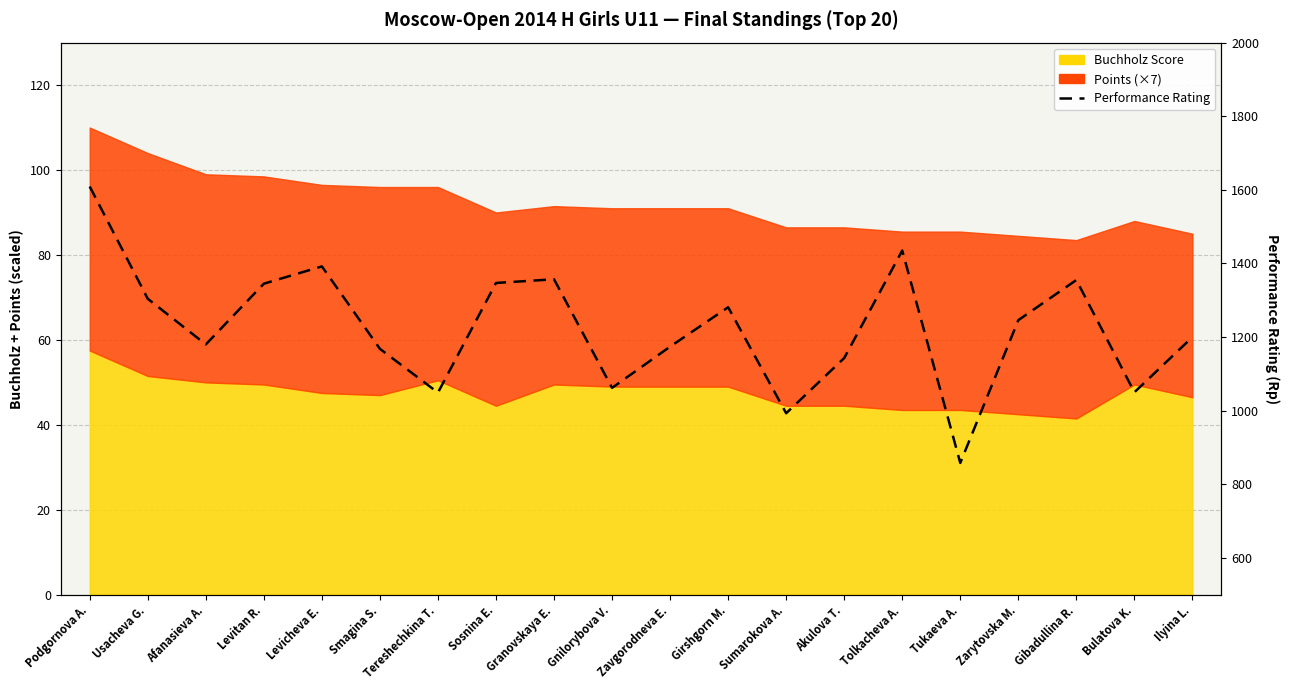

What is the sum of the values at Afanasieva A. and Usacheva G.?

2484